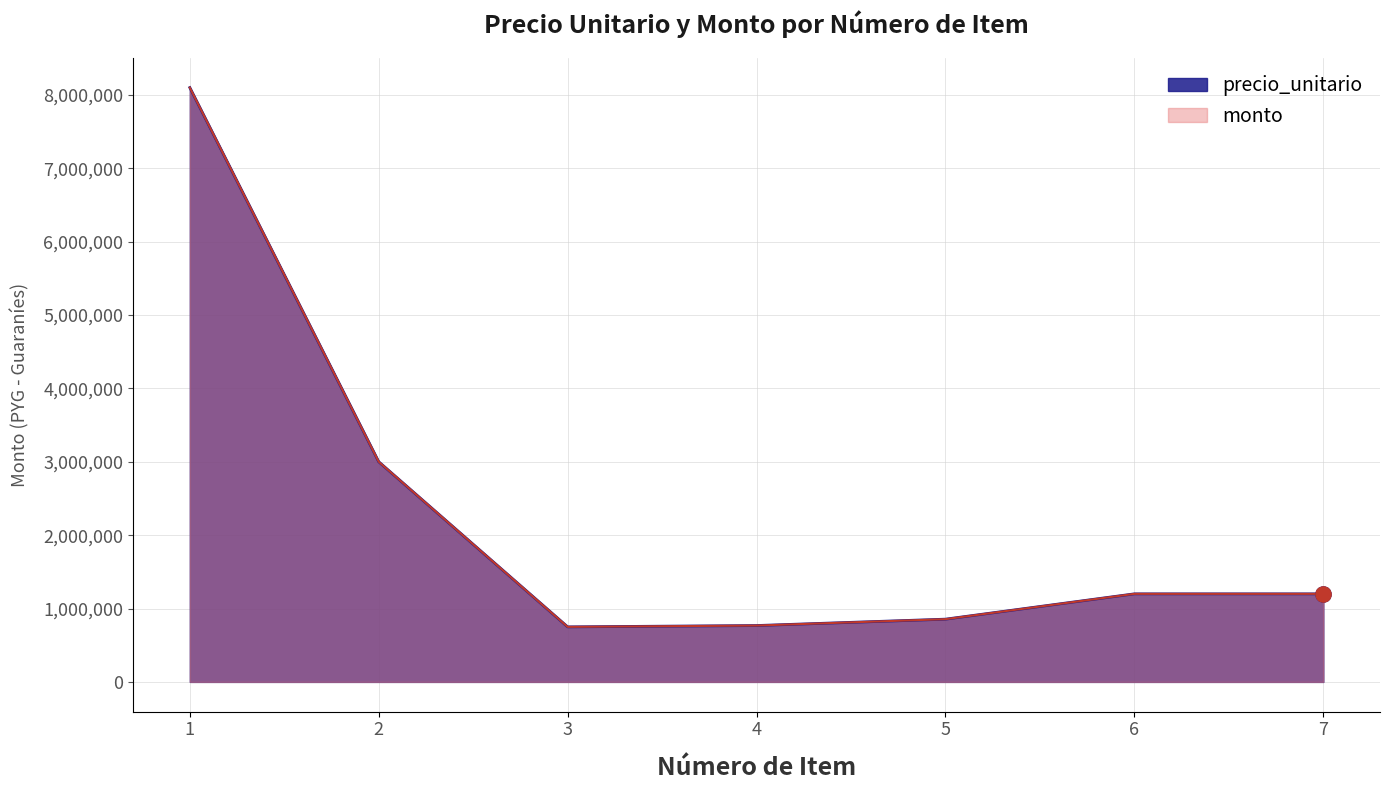

Is the value of precio_unitario at 4 greater than the value of monto at 7?

No